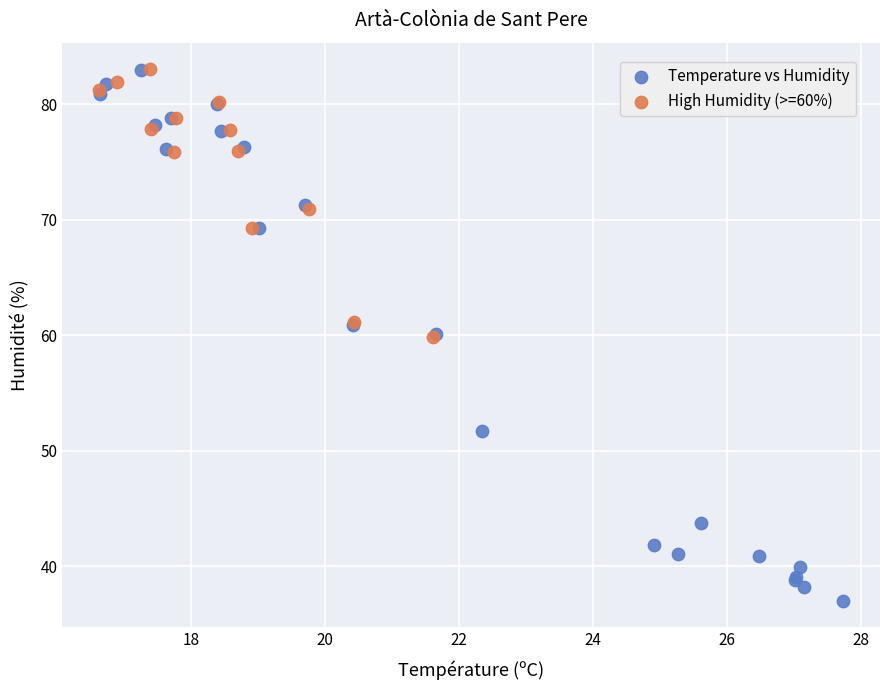

Which series has the widest spread of Y values?

Temperature vs Humidity